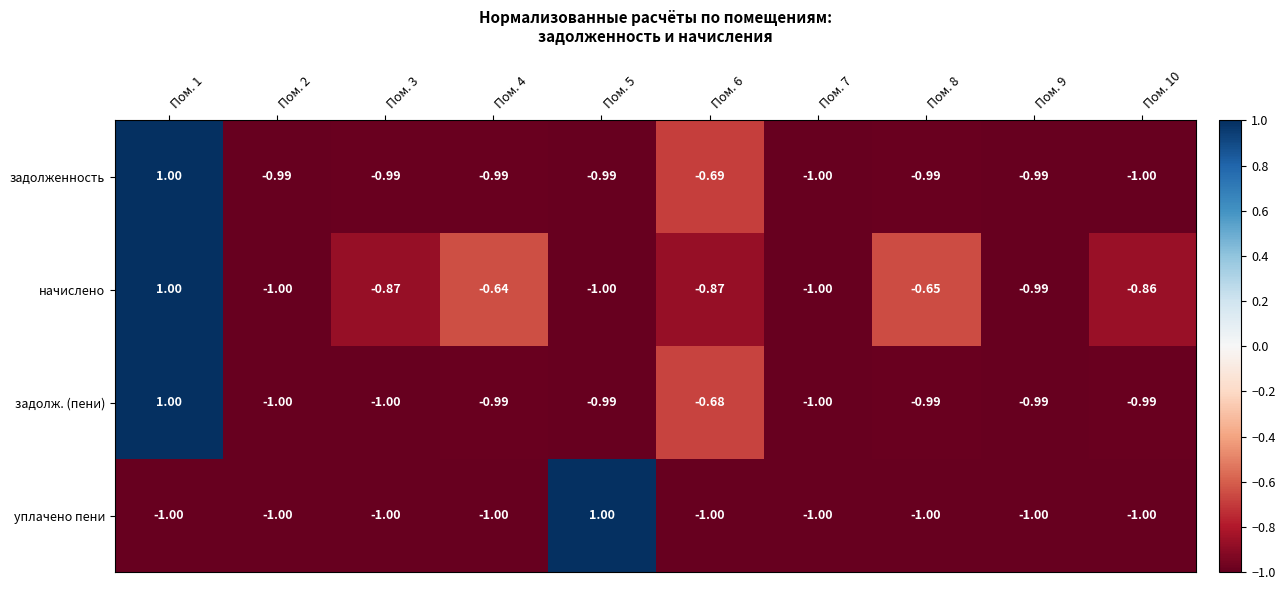

Rank the series at Пом. 6 from lowest to highest value.

уплачено пени, начислено, задолженность, задолж. (пени)